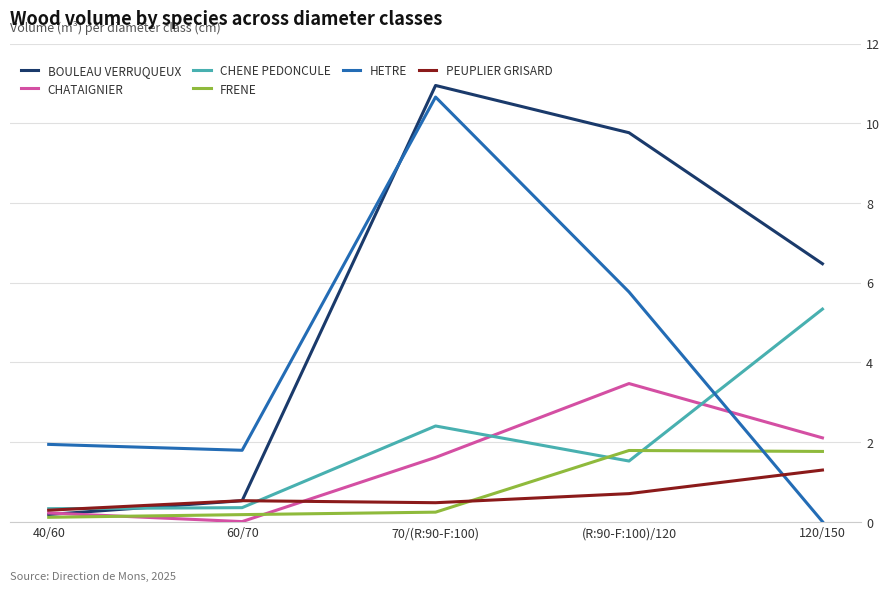

What is the spread (max minus min) of values at 120/150?

6.5